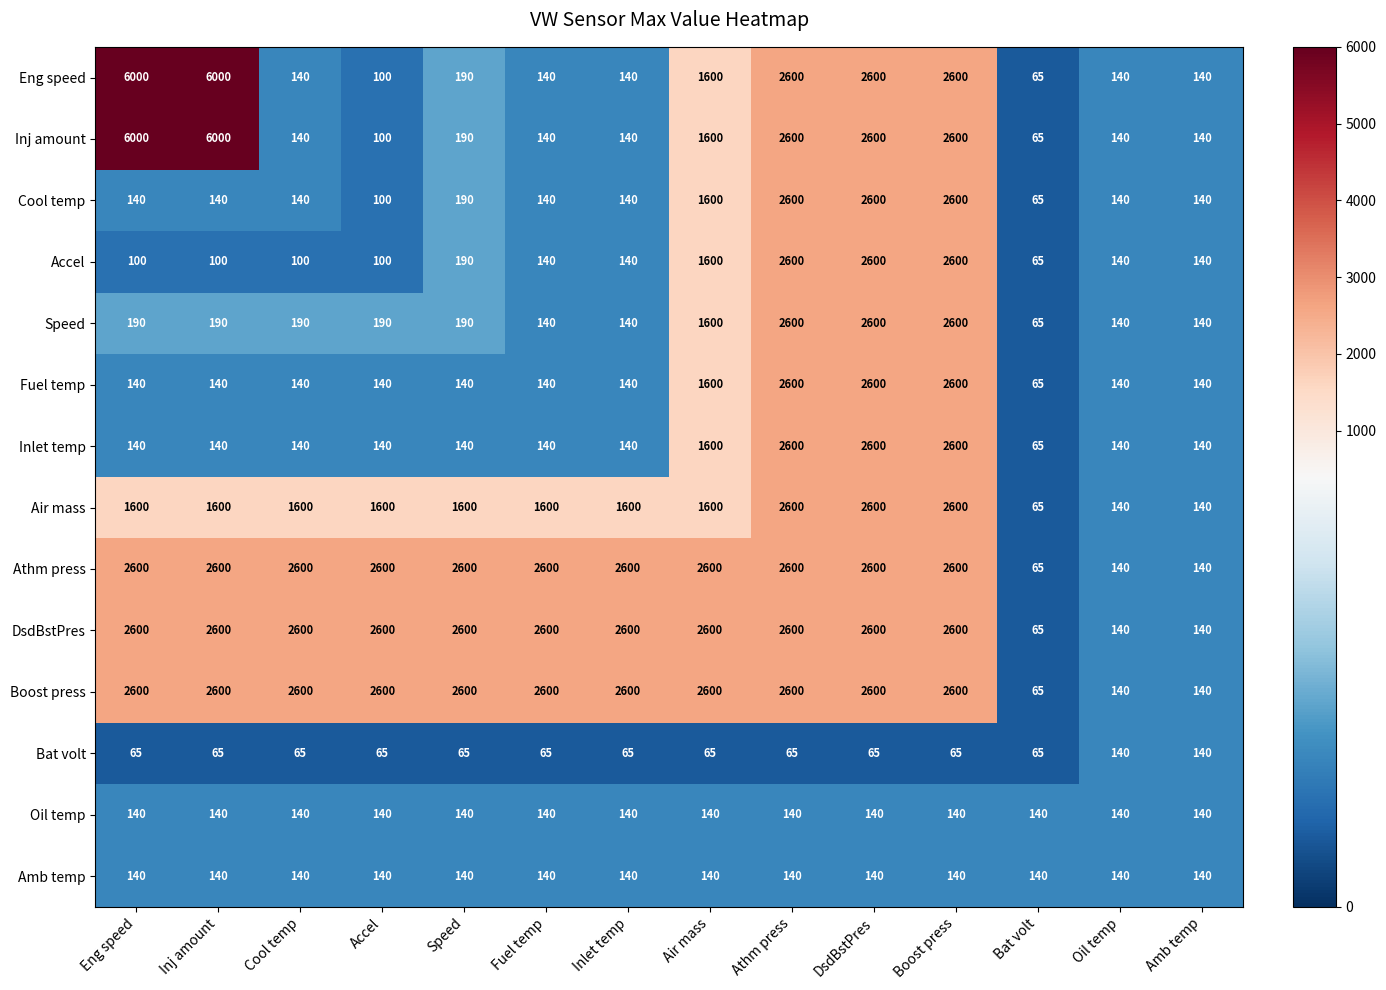

What is the approximate value of Athm press at Boost press, to the nearest 10?

2600